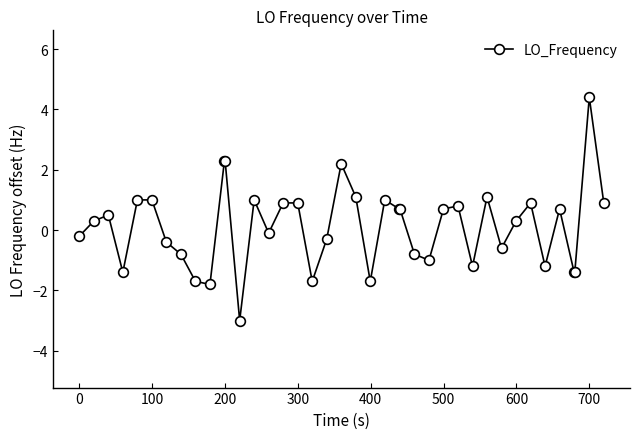

What is the difference between the maximum and second lowest values?

6.2